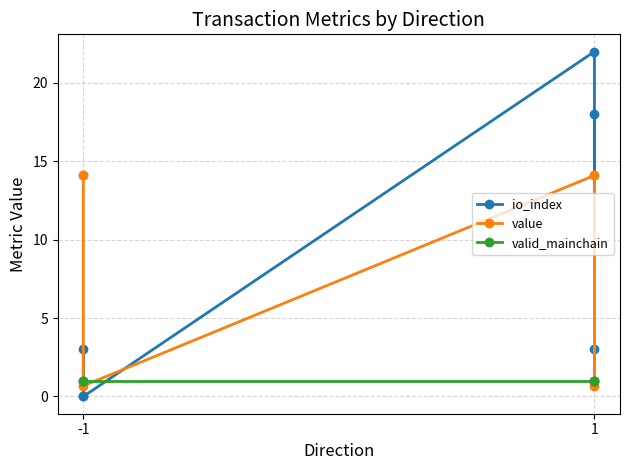

The value of value at -1 is 20.1. True or false?

False